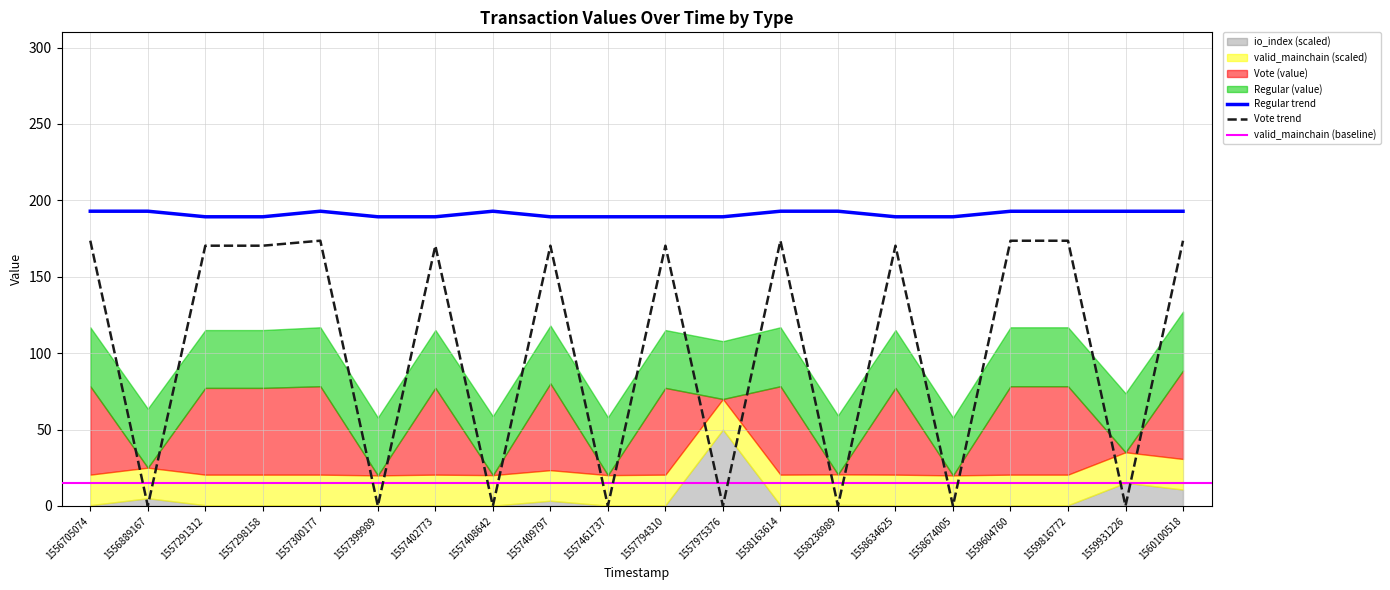

True or false: Regular trend has a value of 331.7 at 1556889167.

False